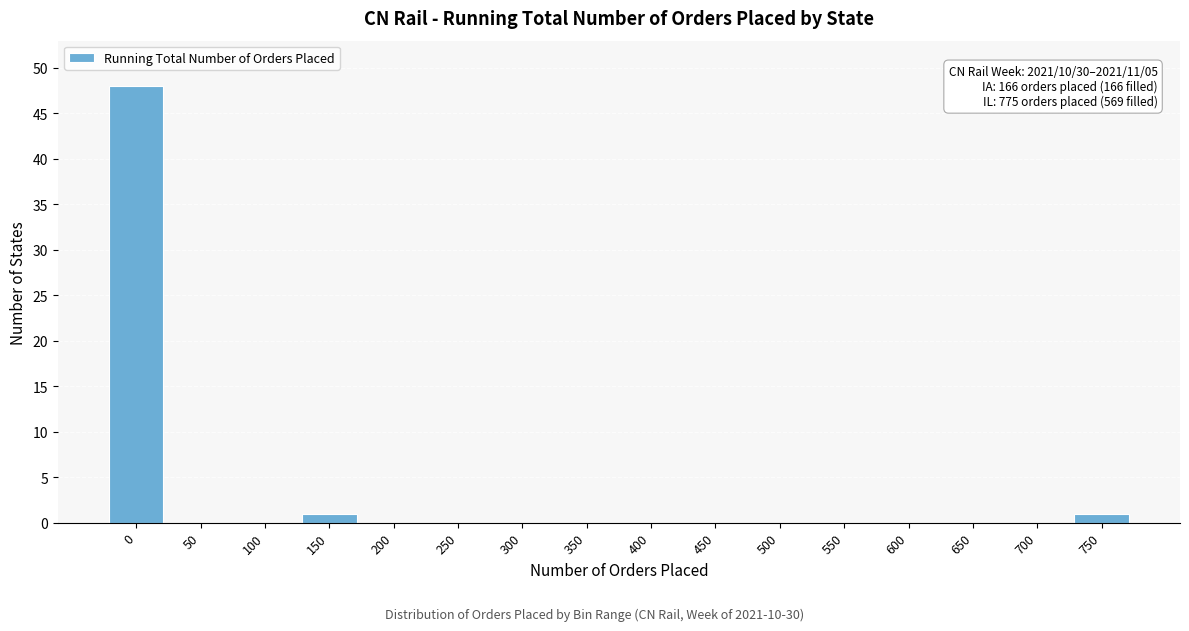

Reading right to left, transcribe all the data shown in this chart.

750=1	700=0	650=0	600=0	550=0	500=0	450=0	400=0	350=0	300=0	250=0	200=0	150=1	100=0	50=0	0=48